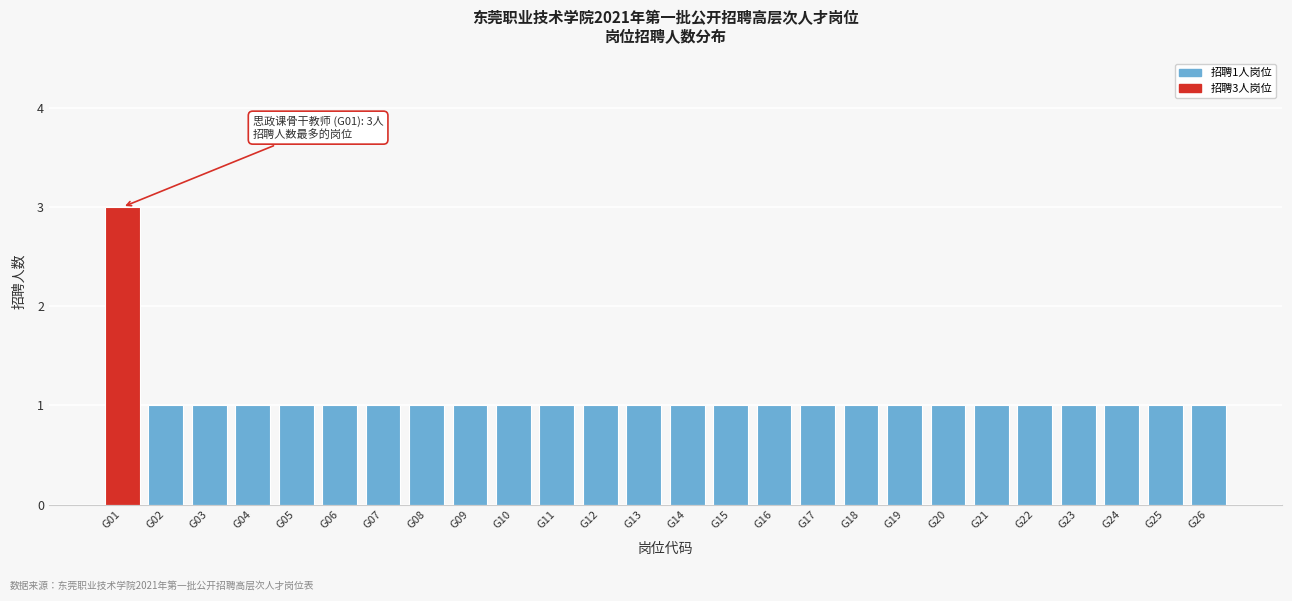

Reading left to right, what are all the values shown in this chart?

3	1	1	1	1	1	1	1	1	1	1	1	1	1	1	1	1	1	1	1	1	1	1	1	1	1